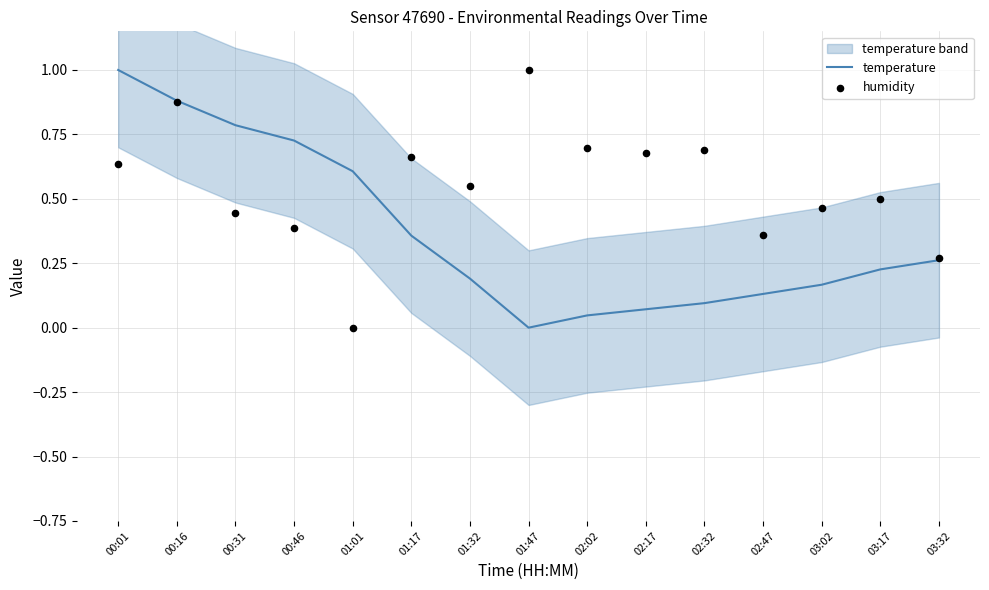

What is the total value across all series at 01:47?

1.0